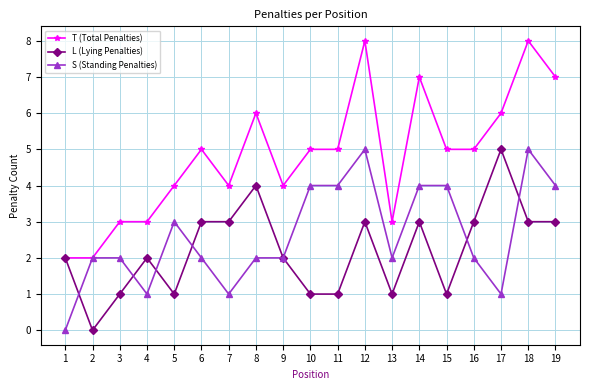

Where is the first local minimum for L (Lying Penalties)?

2